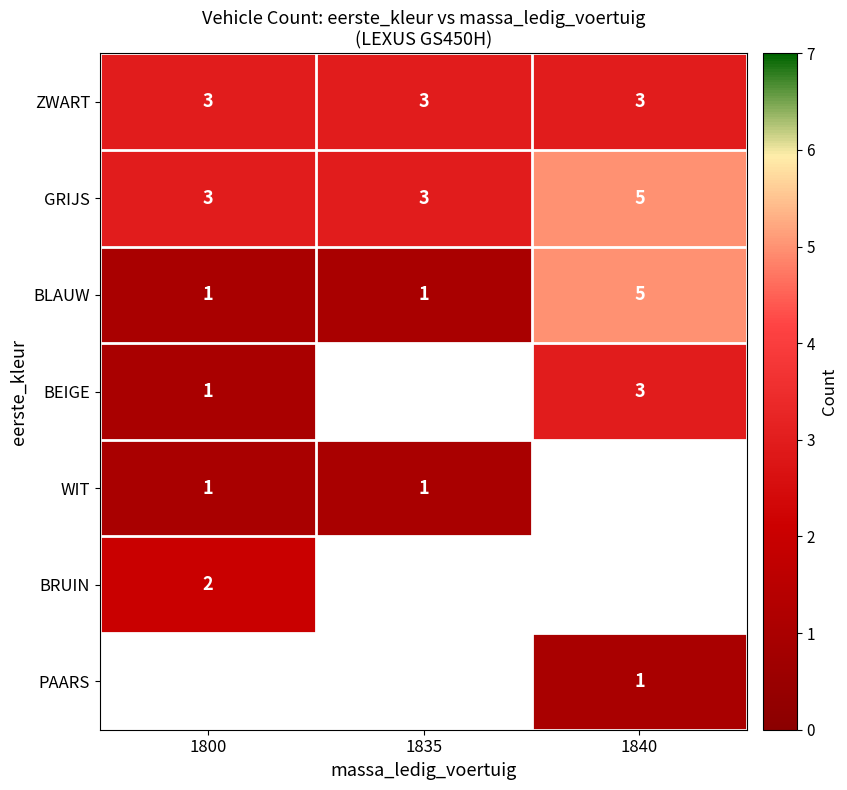

The ZWART series shows 3 at 1840. True or false?

True